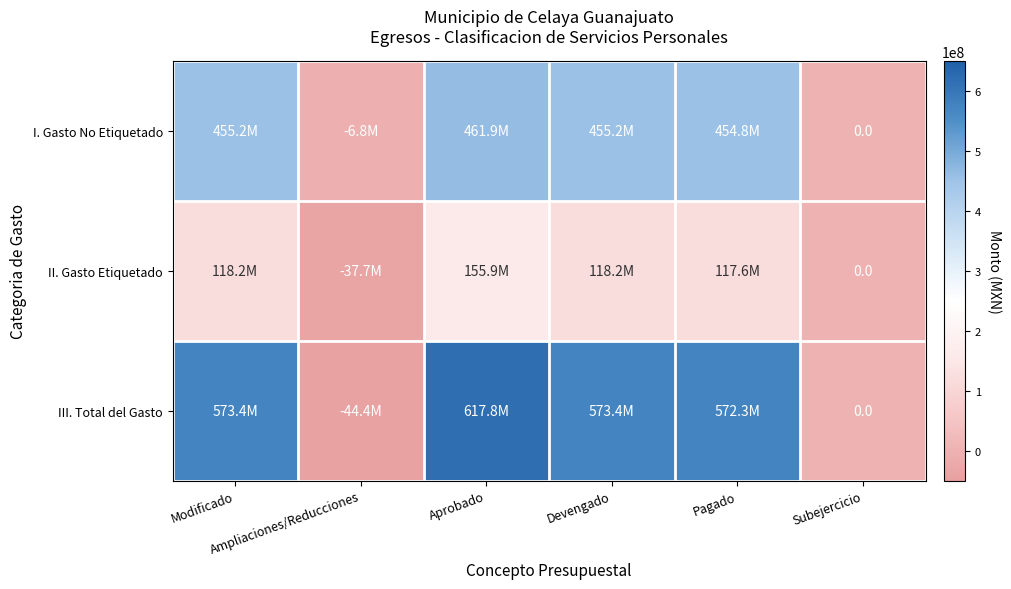

How many positive values does the III. Total del Gasto series have?

4